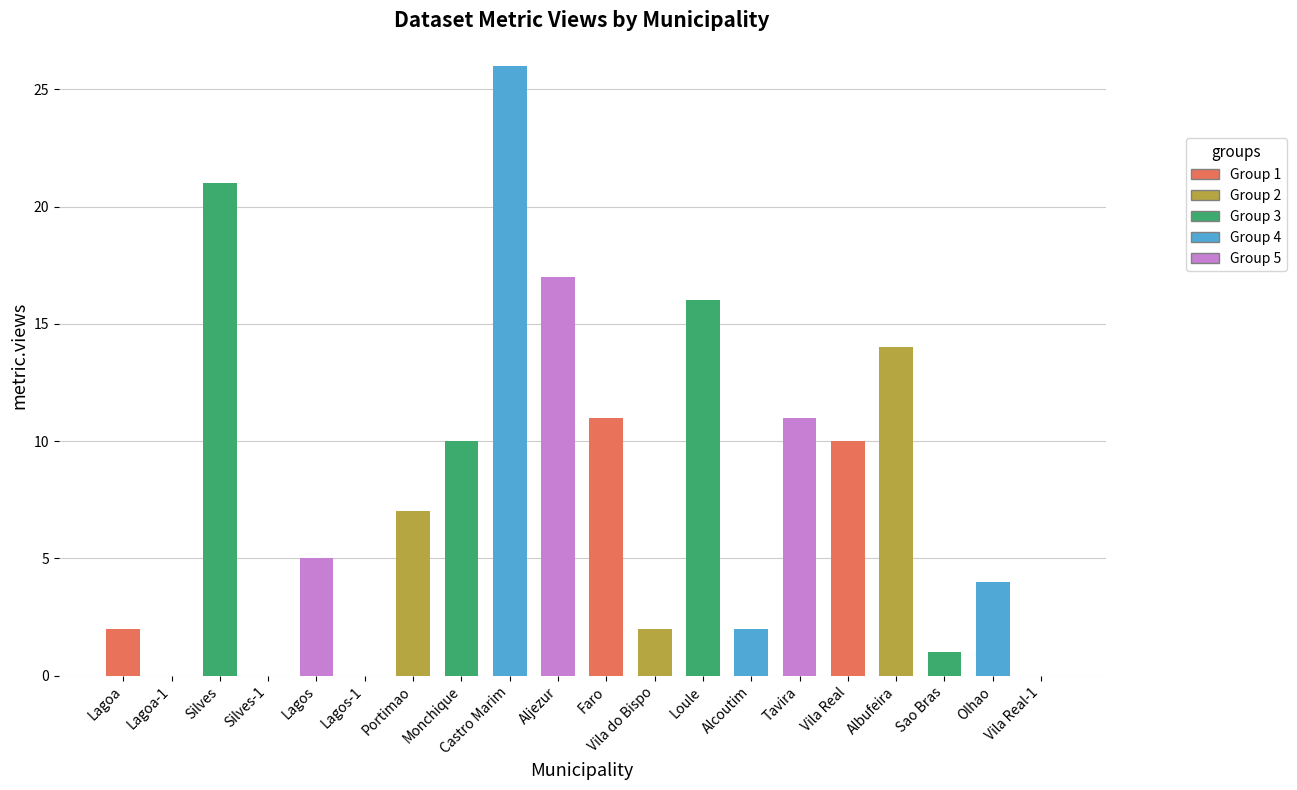

Are the bars grouped side by side (vs. stacked)?

No